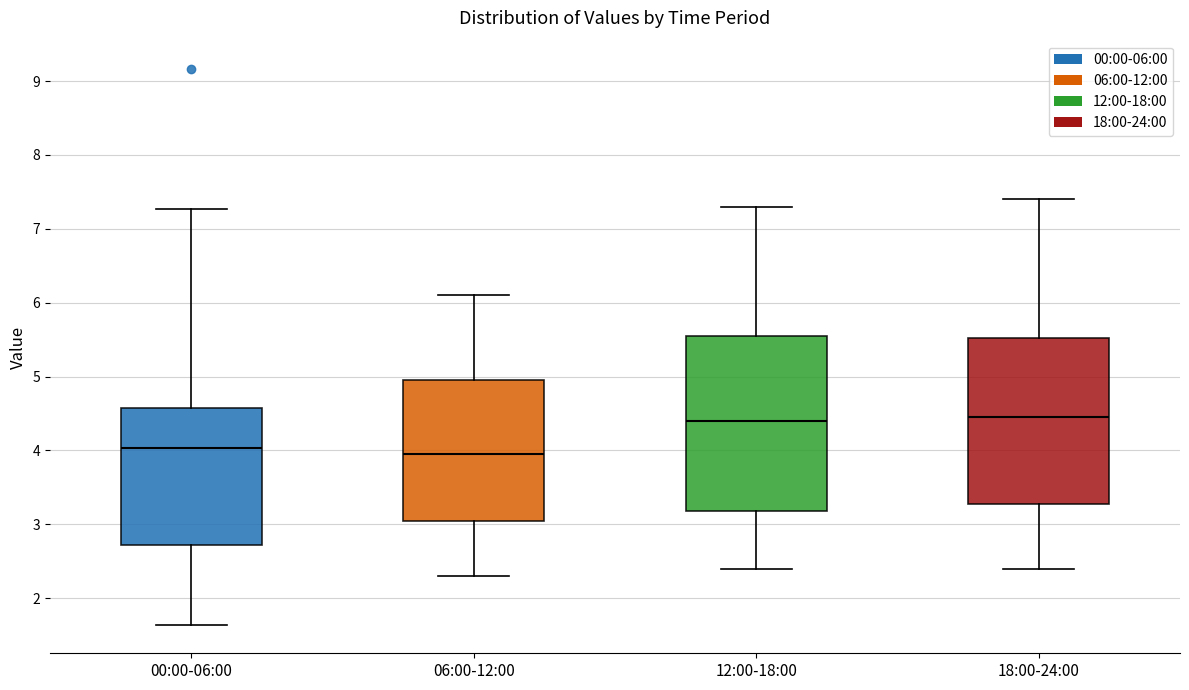

Reading left to right, transcribe this box plot: for each box, give where its median line is, the range the box spans, and where its two whiskers end, as read against the y-axis. The values are not printed on the chart, so give them approximately, as read against the axis.

00:00-06:00: median 4.0, box 2.7 to 4.6, whiskers 1.6 to 7.3
06:00-12:00: median 4.0, box 3.1 to 5.0, whiskers 2.3 to 6.1
12:00-18:00: median 4.4, box 3.2 to 5.6, whiskers 2.4 to 7.3
18:00-24:00: median 4.5, box 3.3 to 5.5, whiskers 2.4 to 7.4